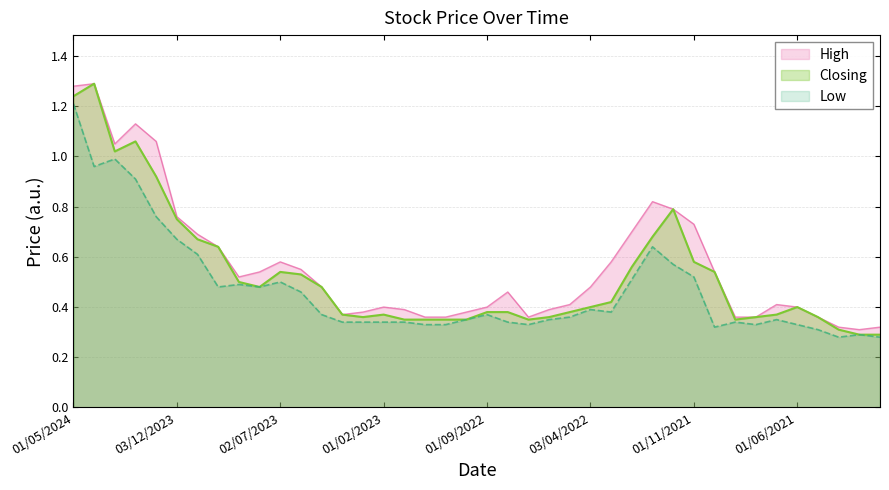

True or false: Closing and Low cross at least once.

False